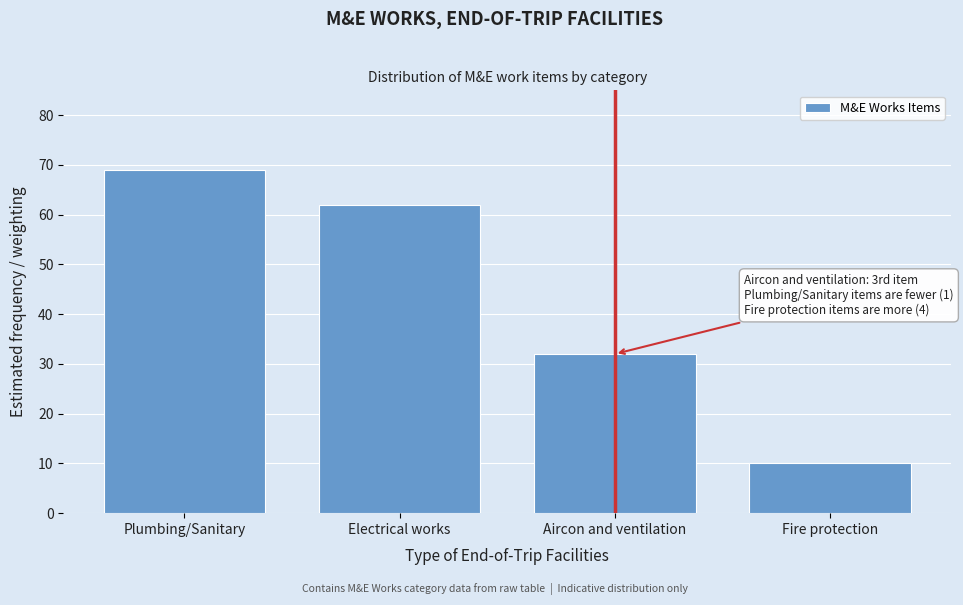

Reading left to right, extract all data points from this chart.

Plumbing/Sanitary=69	Electrical works=62	Aircon and ventilation=32	Fire protection=10